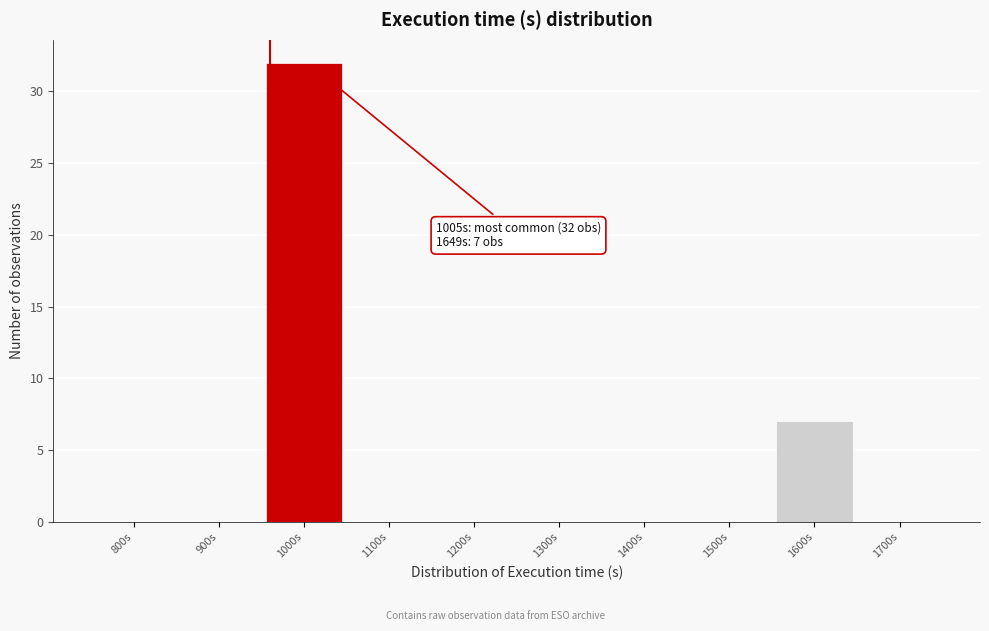

Reading left to right, extract all data points from this chart.

800s=0	900s=0	1000s=32	1100s=0	1200s=0	1300s=0	1400s=0	1500s=0	1600s=7	1700s=0